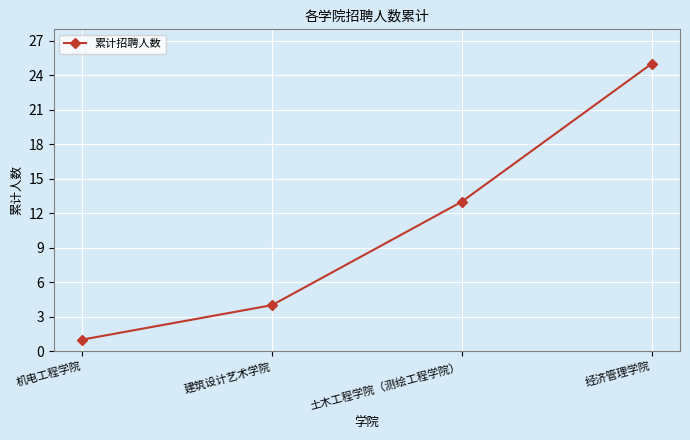

Which has a higher value, 机电工程学院 or 经济管理学院?

经济管理学院